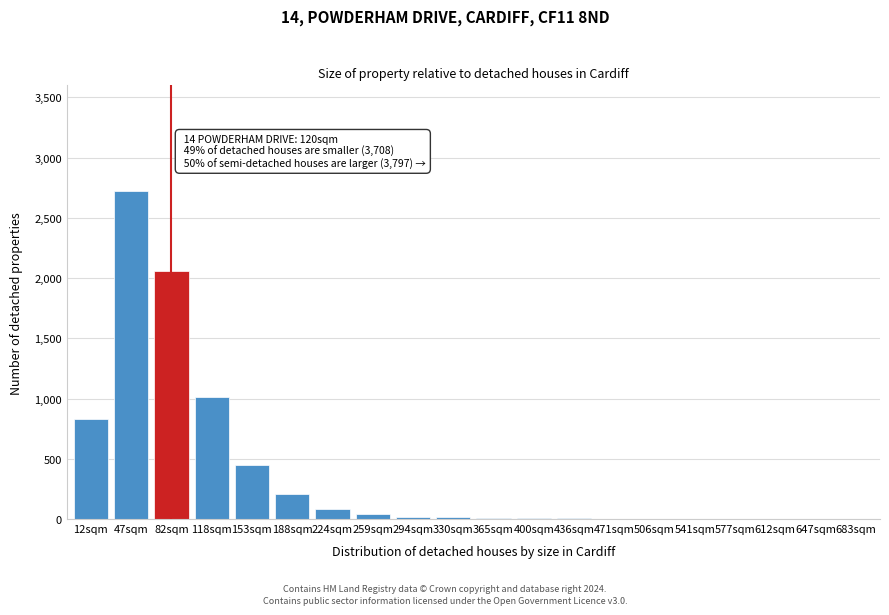

What is the change in value from 118sqm to 153sqm?

-560